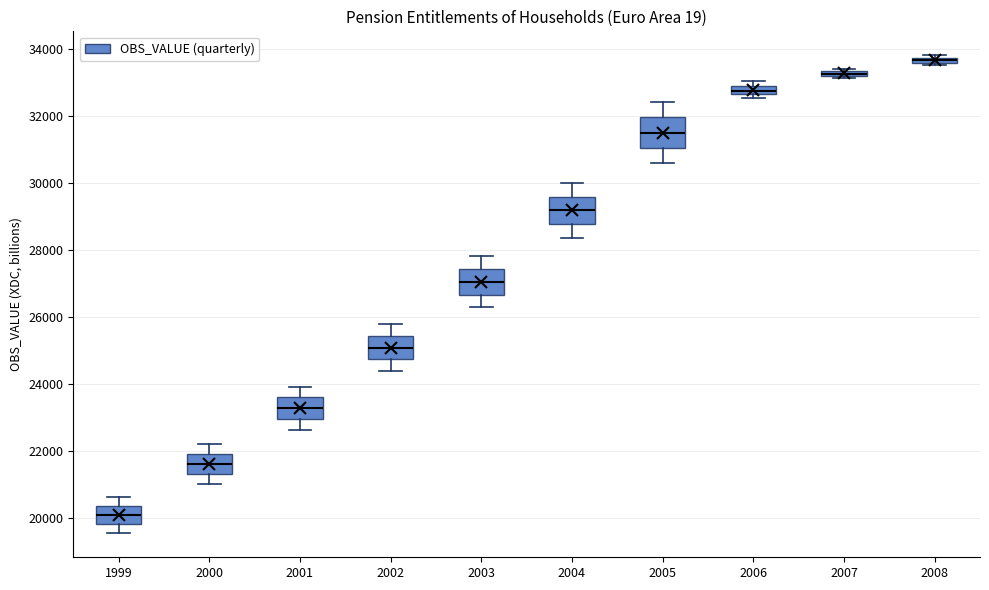

Which box has the highest median line?

2008